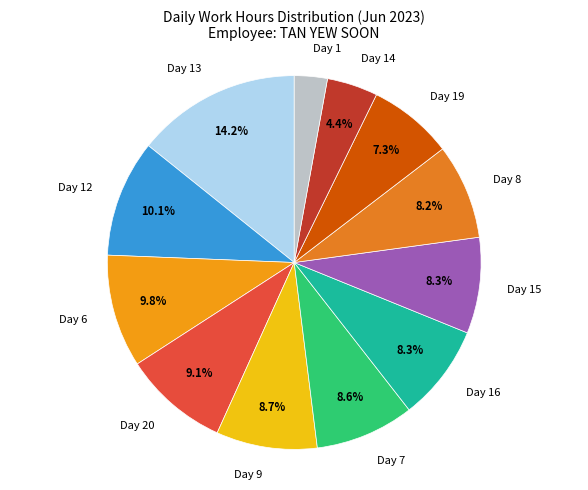

How many segments does this pie chart have?

12